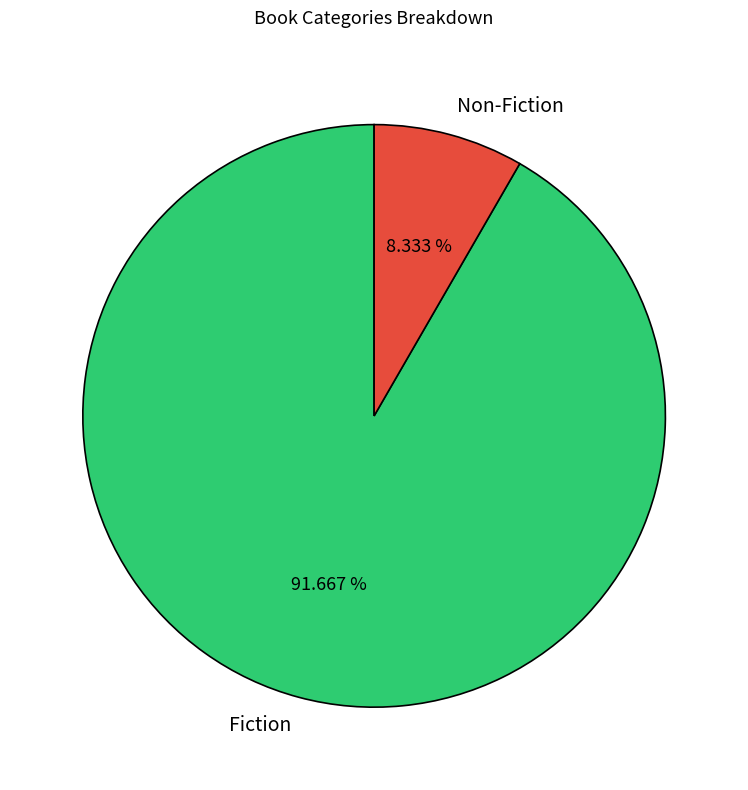

What is the total percentage of Non-Fiction and Fiction?

100.0%